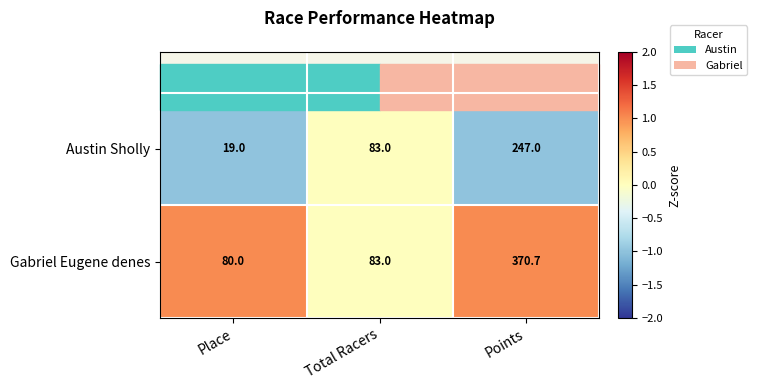

The Gabriel Eugene denes series shows 370.7 at Points. True or false?

True